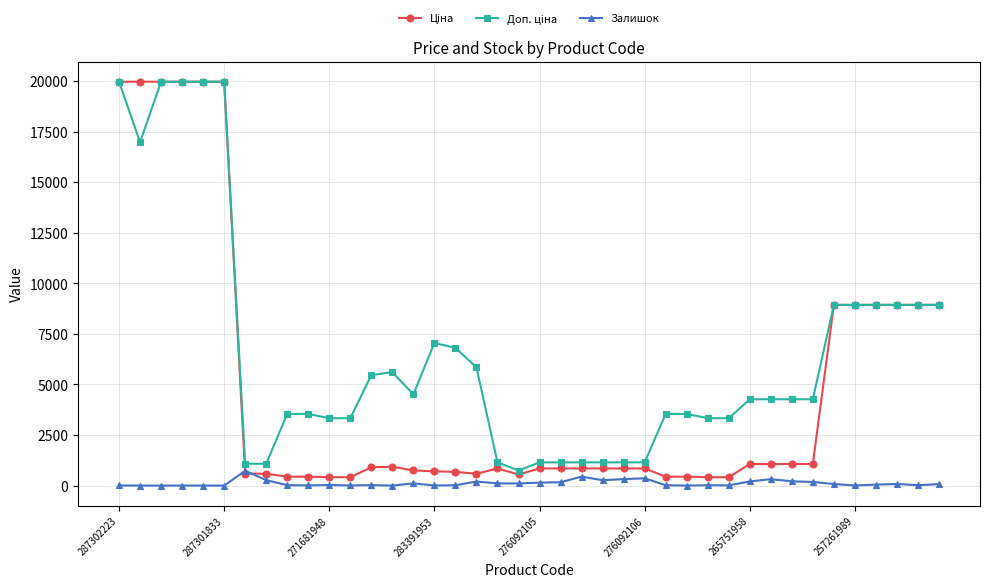

At how many categories does at least one series exceed 15728?

6